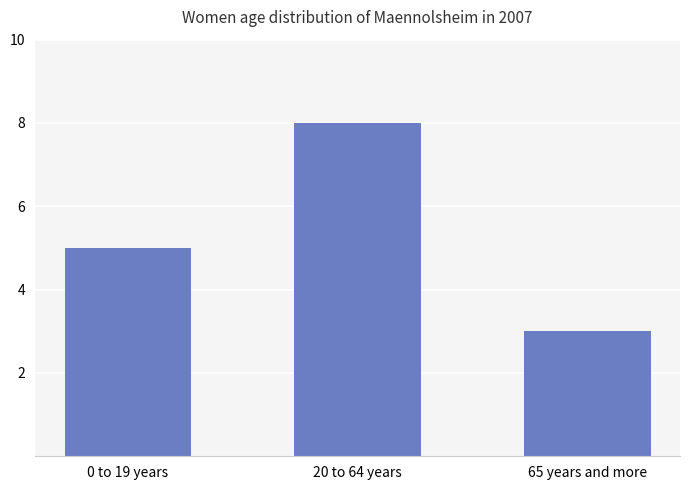

What is the change in value from 0 to 19 years to 20 to 64 years?

+3